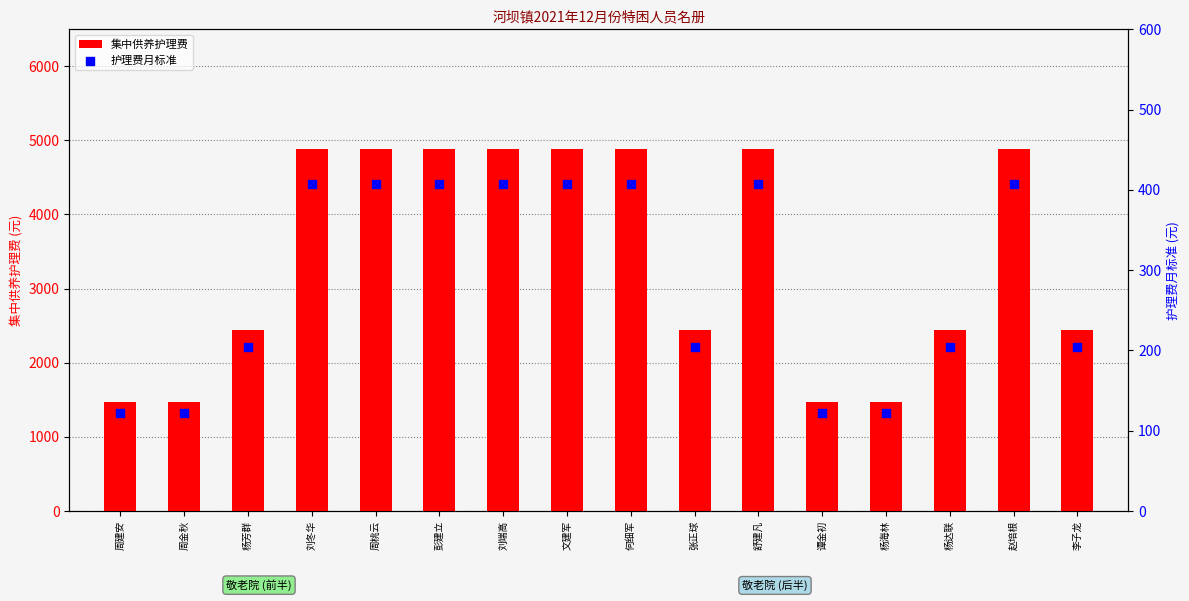

Which series has the widest spread of Y values?

集中供养护理费